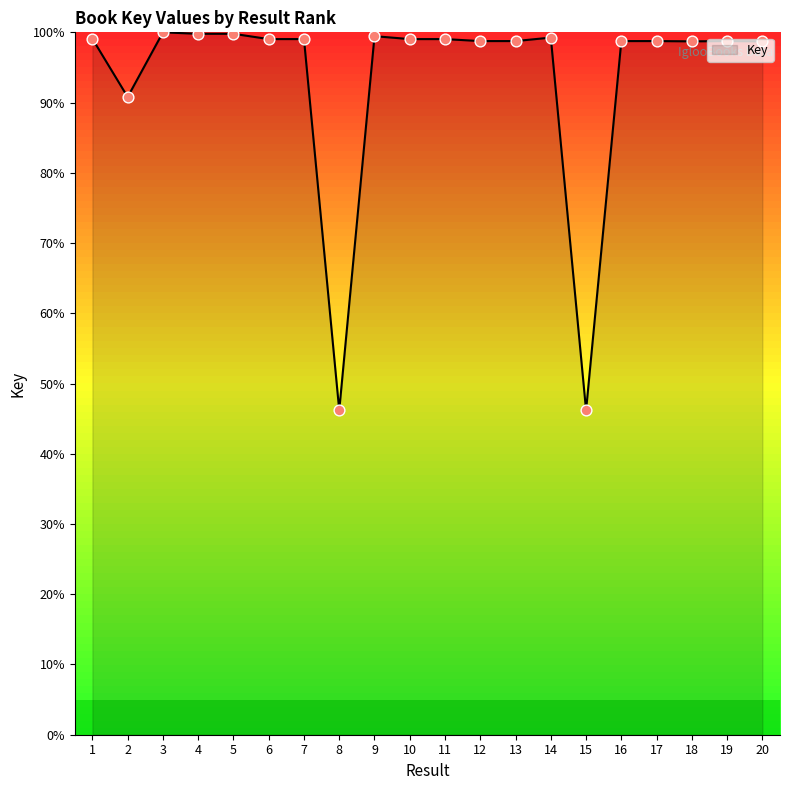

Between 9 and 15, which is larger?

9